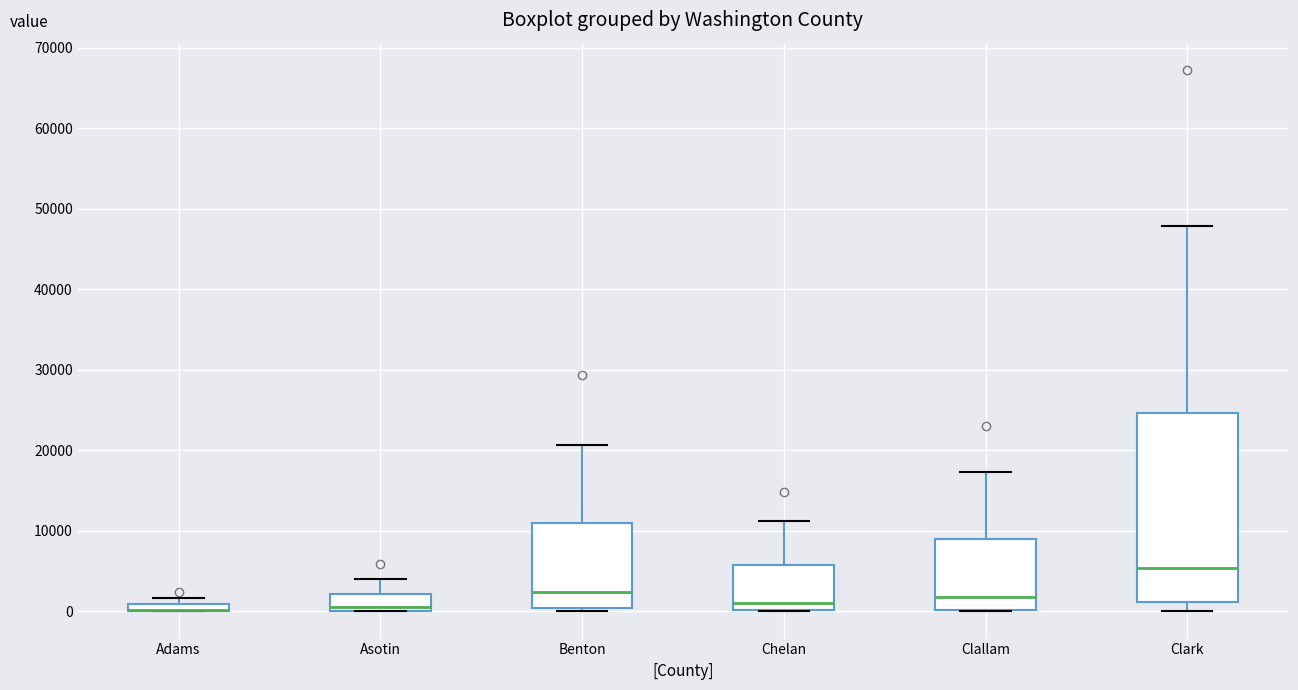

Where is the upper edge of the box for Chelan on the y-axis? The values are not printed on the chart, so give them approximately, as read against the axis.

6000